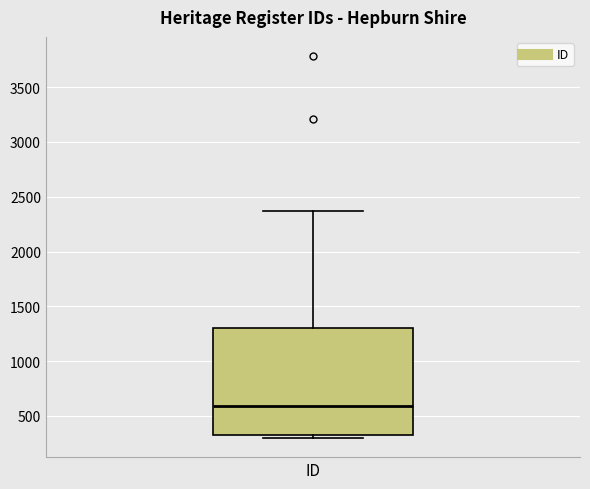

Transcribe this box plot: give where the median line is, the range the box spans, and where the two whiskers end, as read against the y-axis. The values are not printed on the chart, so give them approximately, as read against the axis.

median 600, box 350 to 1300, whiskers 300 to 2350